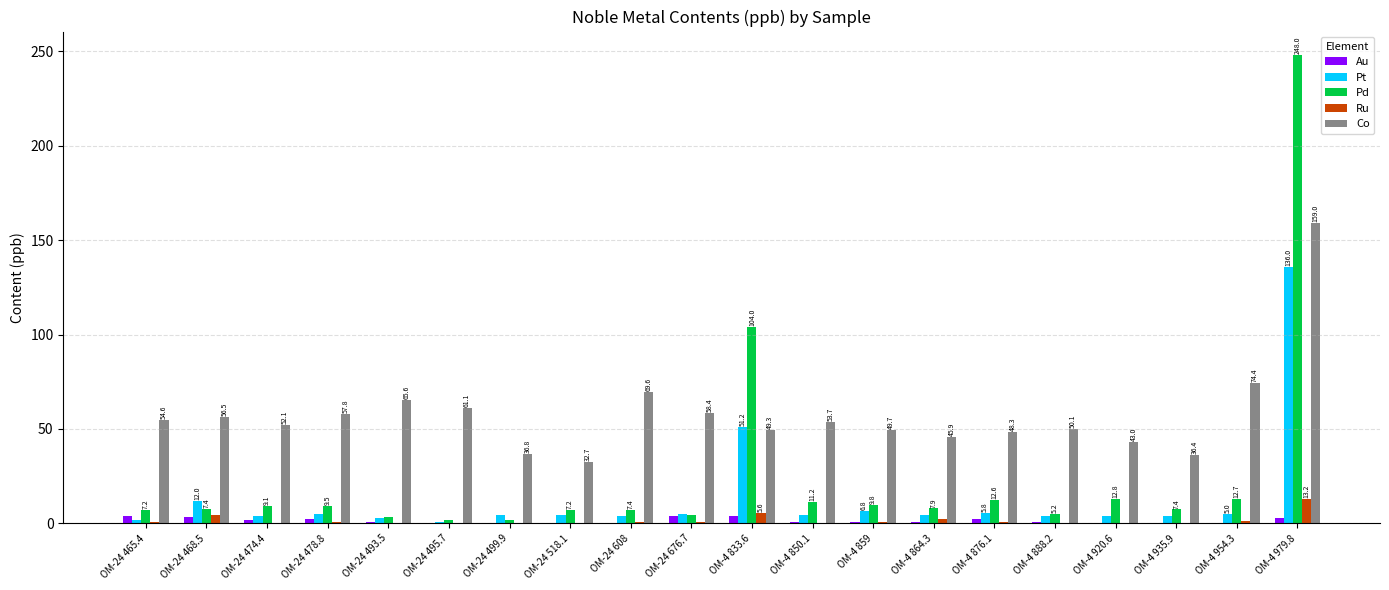

True or false: Au has a value of 3.0 at ОМ-4 979.8.

True